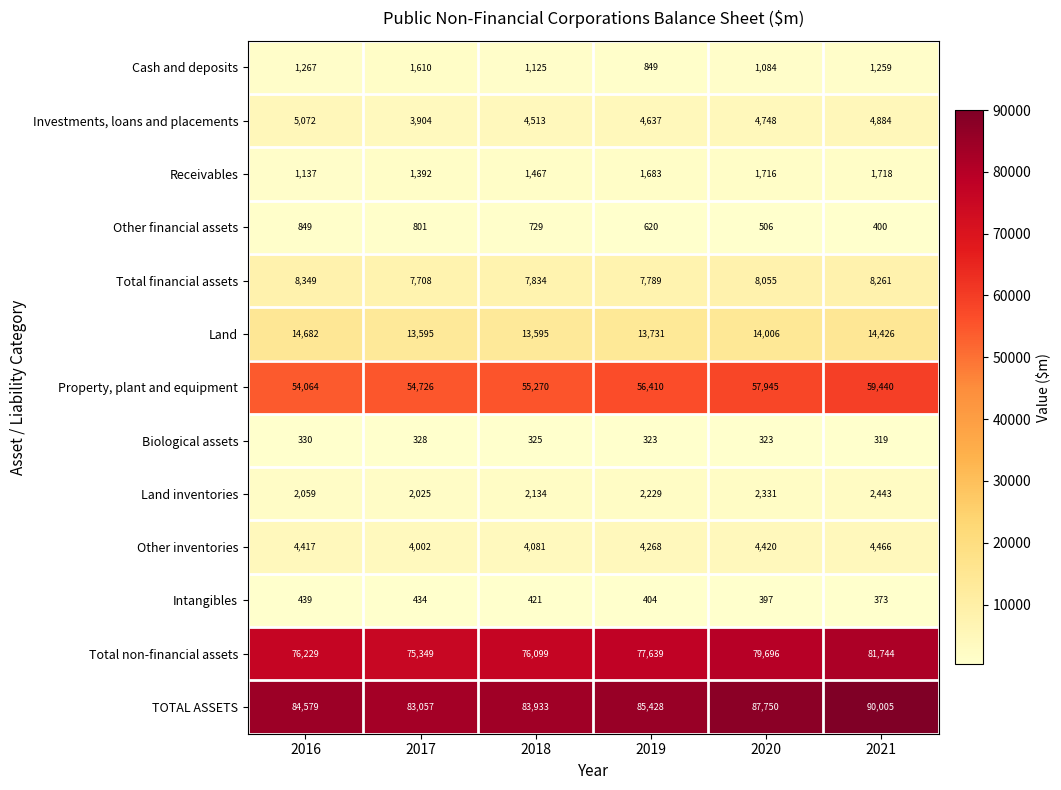

Which label corresponds to the largest value in the chart?

2021